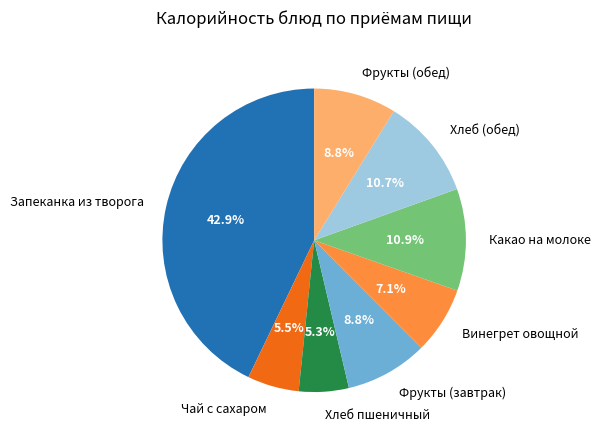

Between Запеканка из творога and Какао на молоке, which is larger?

Запеканка из творога